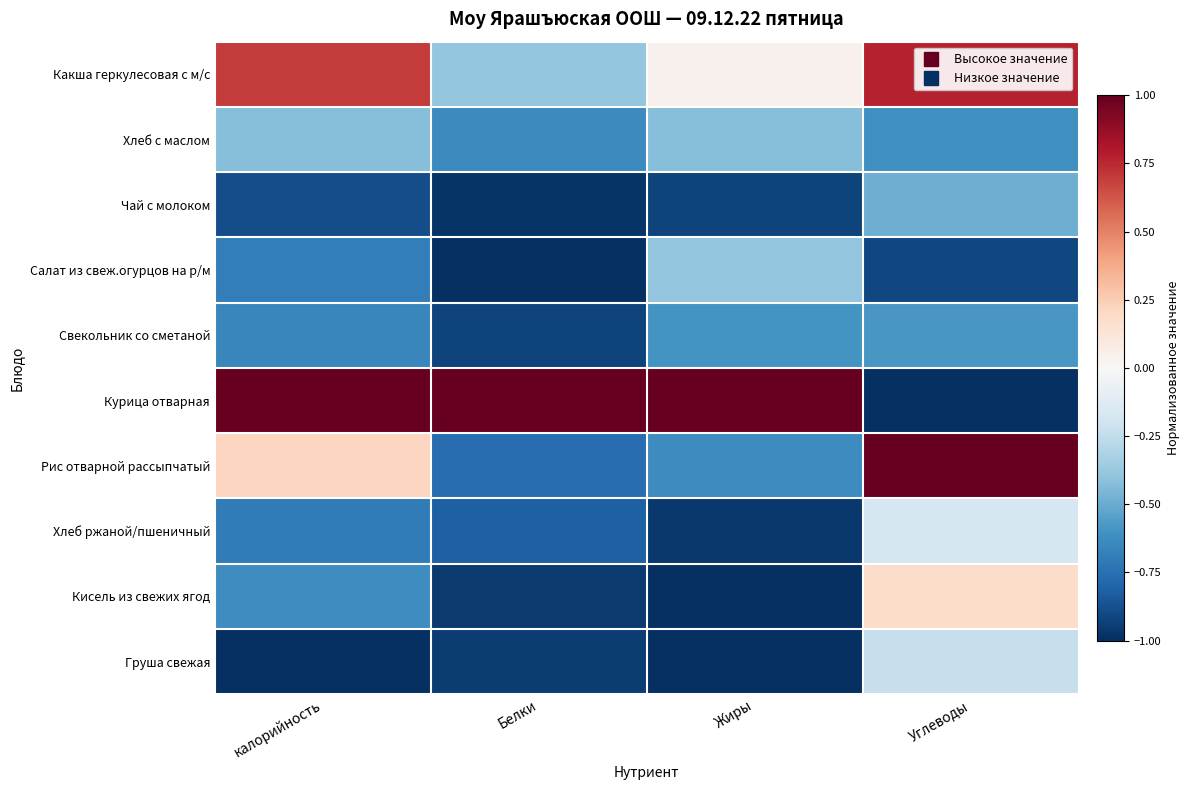

Which series has the largest range (max minus min)?

Курица отварная